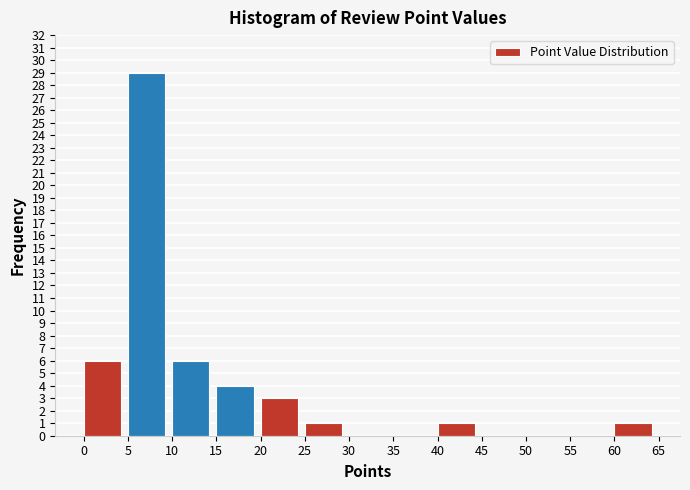

Reading left to right, transcribe this chart: for each bar, give the range it covers on the x-axis and its height. The values are not printed on the chart, so give them approximately, as read against the axis.

0 to 5: 6
5 to 10: 29
10 to 15: 6
15 to 20: 4
20 to 25: 3
25 to 30: 1
30 to 35: 0
35 to 40: 0
40 to 45: 1
45 to 50: 0
50 to 55: 0
55 to 60: 0
60 to 65: 1